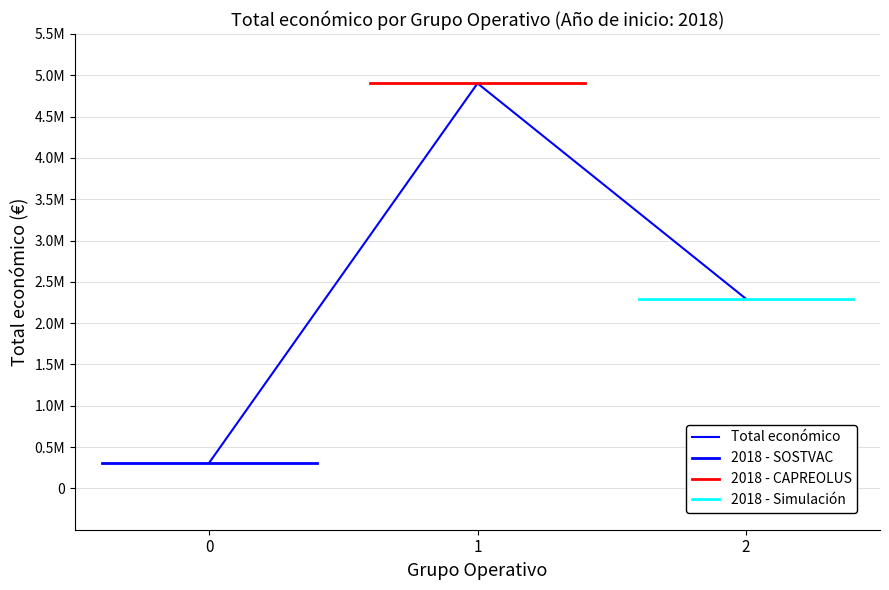

What is the sum of all values?

7510265